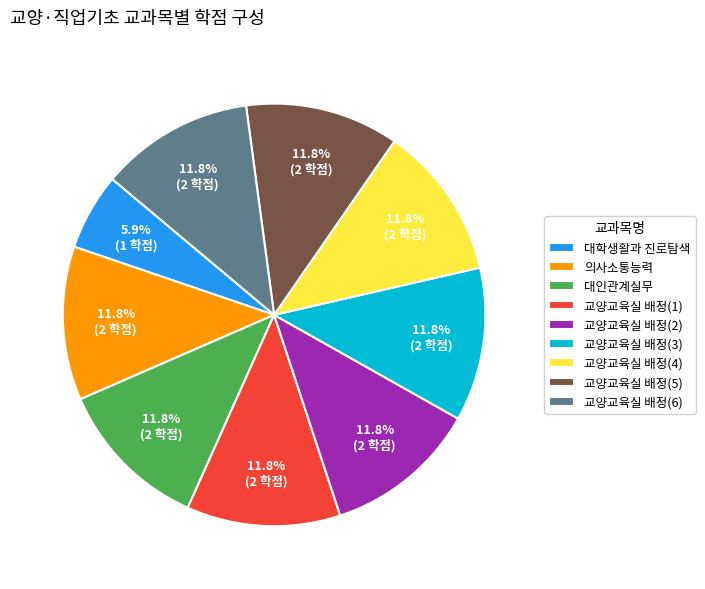

To the nearest percent, what is the combined percentage of 교양교육실 배정(6) and 대학생활과 진로탐색?

18%